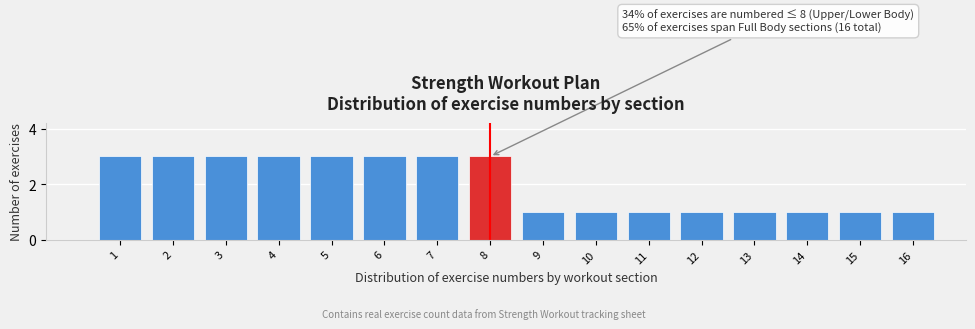

Reading left to right, what are all the values shown in this chart?

3	3	3	3	3	3	3	3	1	1	1	1	1	1	1	1